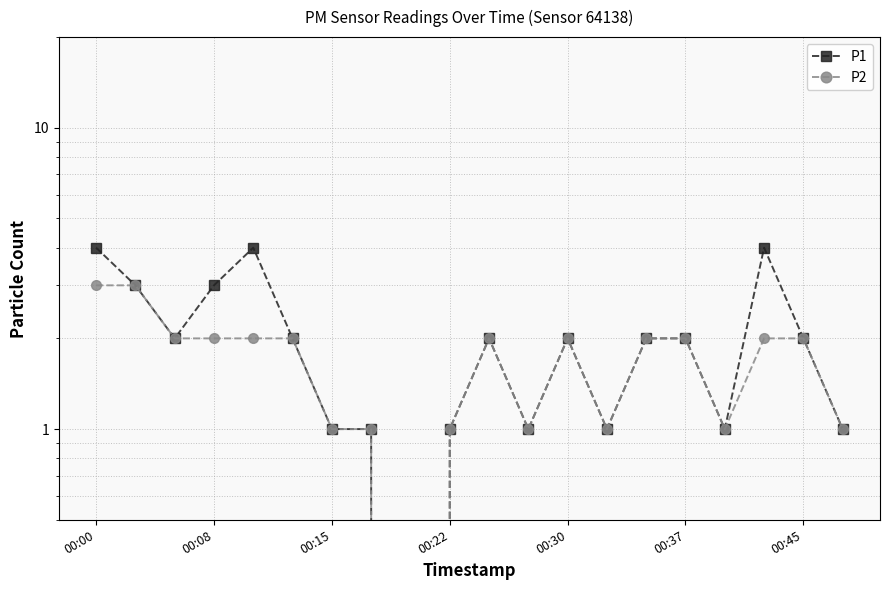

How many positive values does the P2 series have?

19